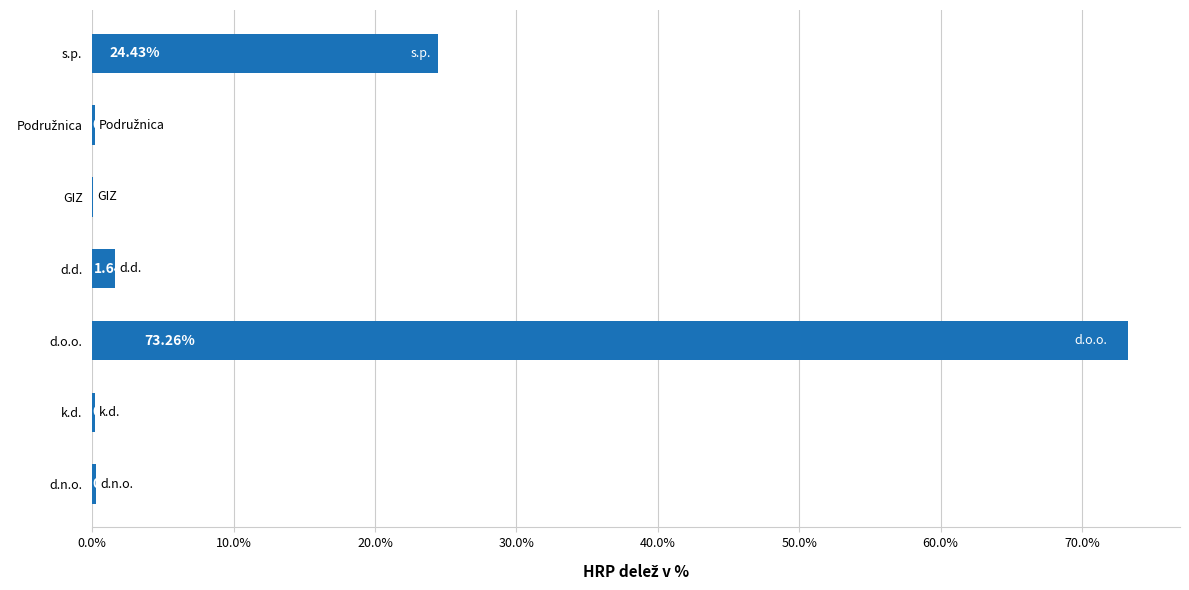

Which category has the highest value across all series?

d.o.o.